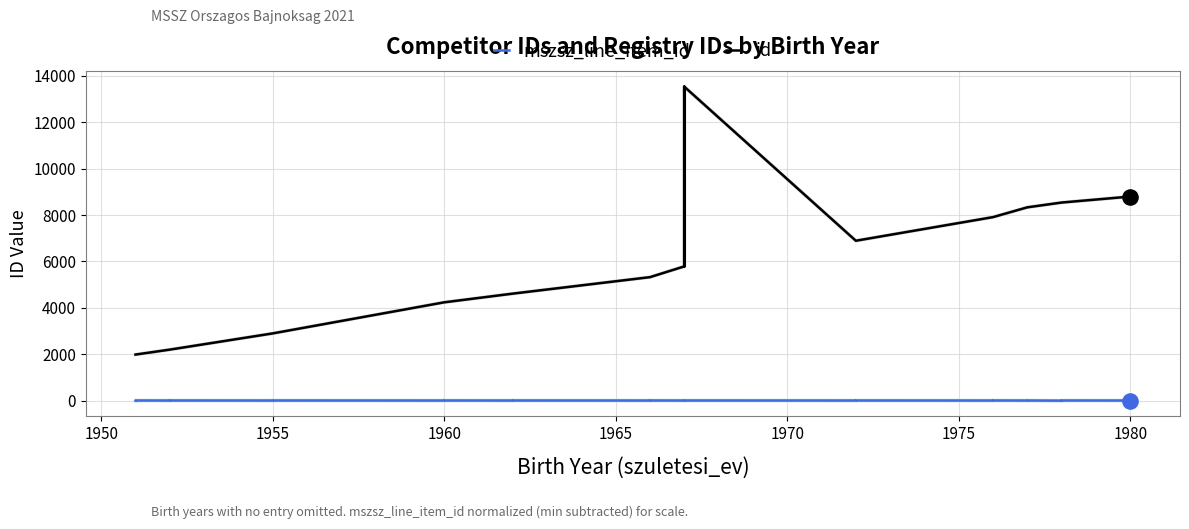

Which series reaches the maximum Y coordinate?

id